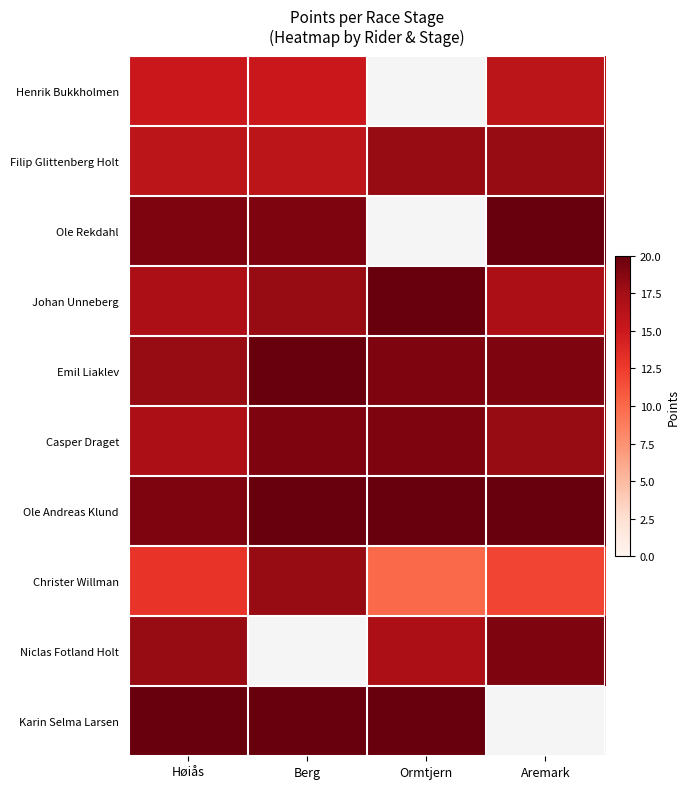

What is the total value across all series at Ormtjern?

143